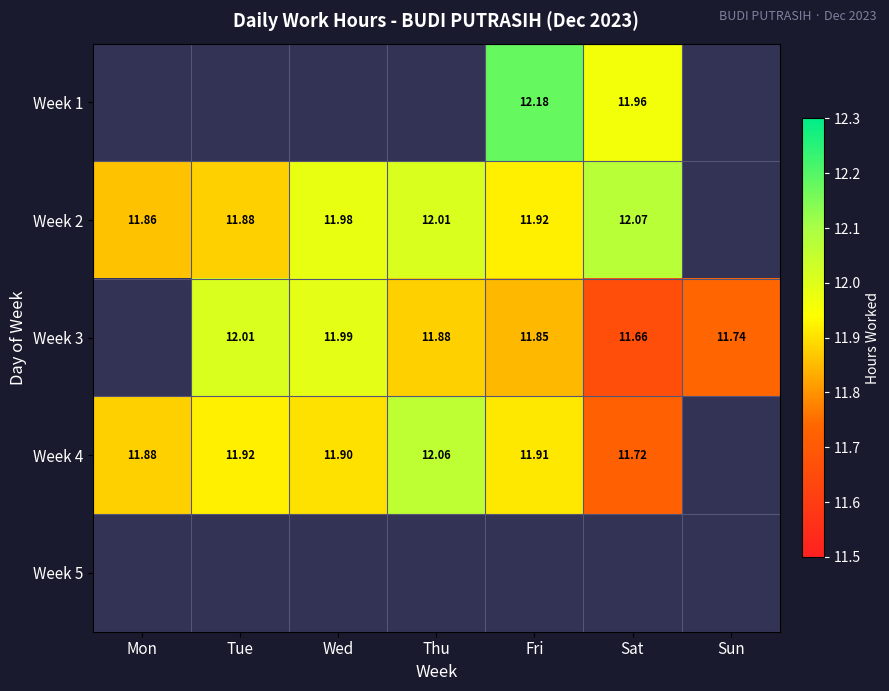

Is the value of Week 3 at Sun greater than the value of Week 2 at Mon?

No